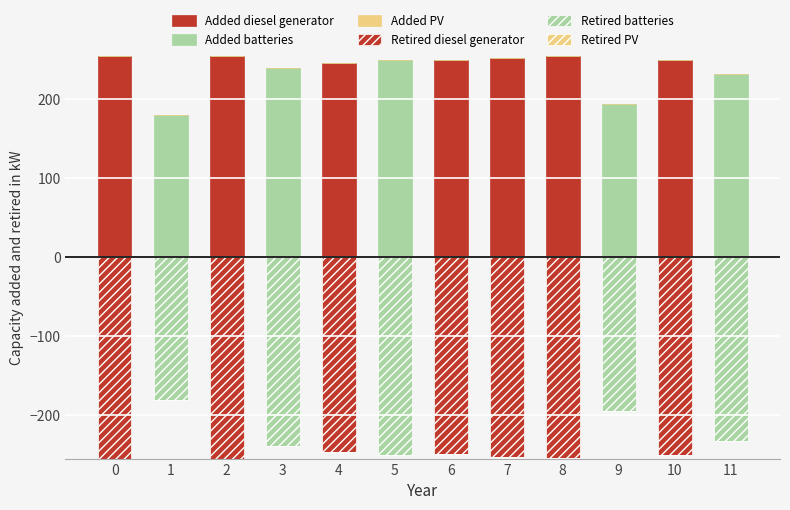

At which label is Added diesel generator closest to 127?

4